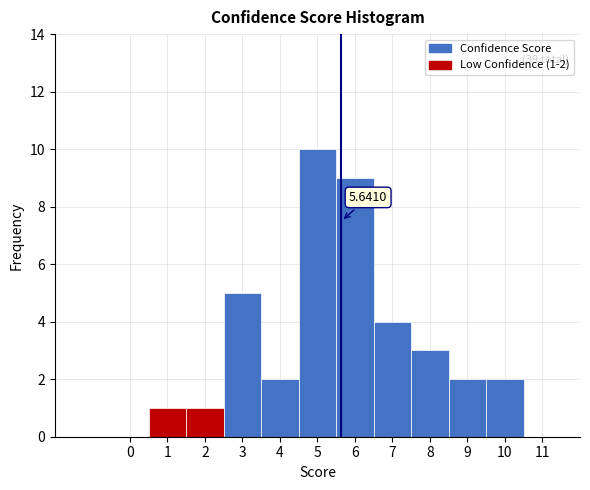

Over which range of the x-axis is the bar tallest?

4.5 to 5.5